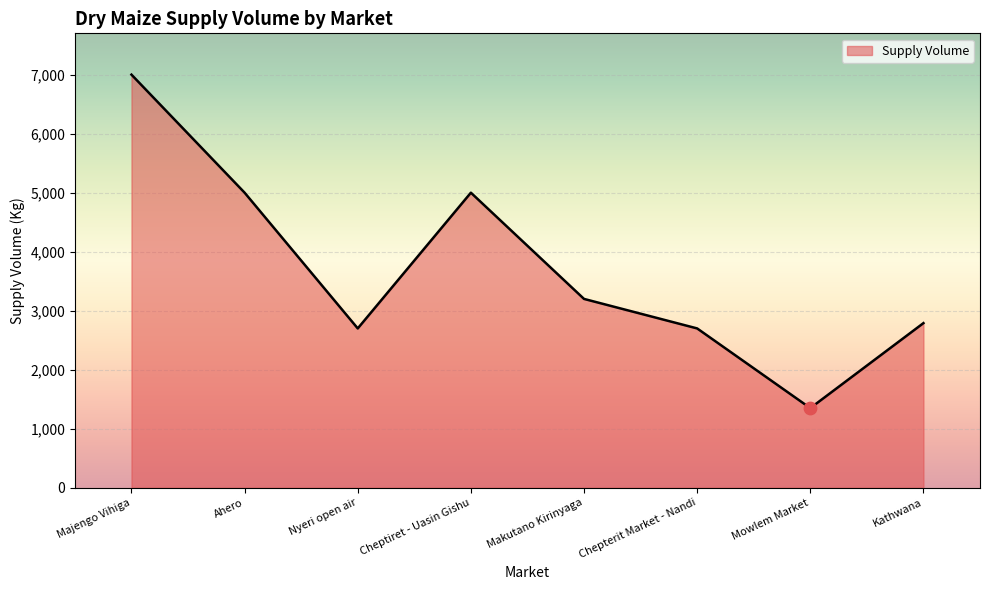

What is the change in value from Cheptiret - Uasin Gishu to Makutano Kirinyaga?

-1800